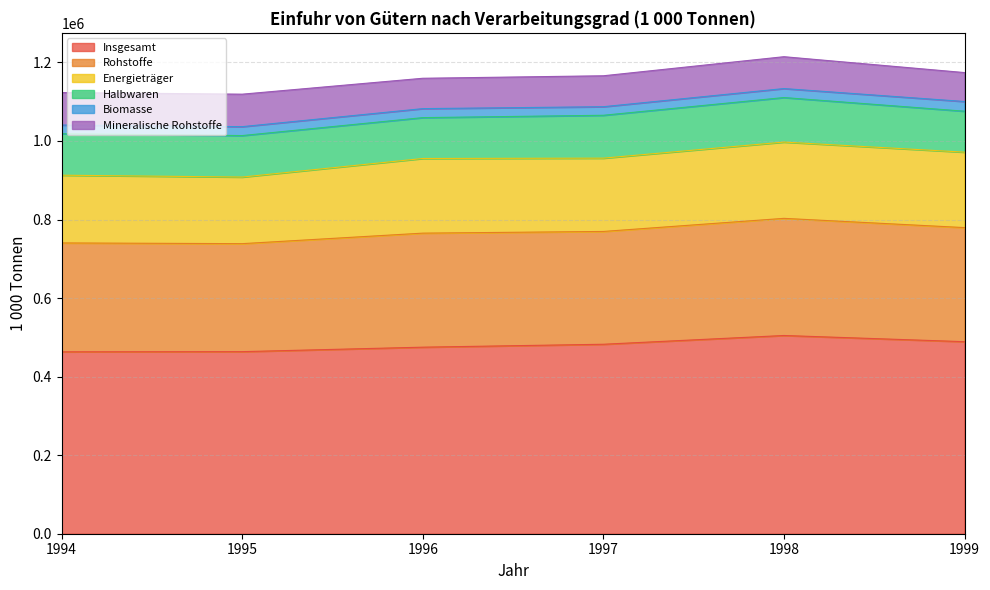

Is it true that Biomasse equals 24662.0 at 1999?

True